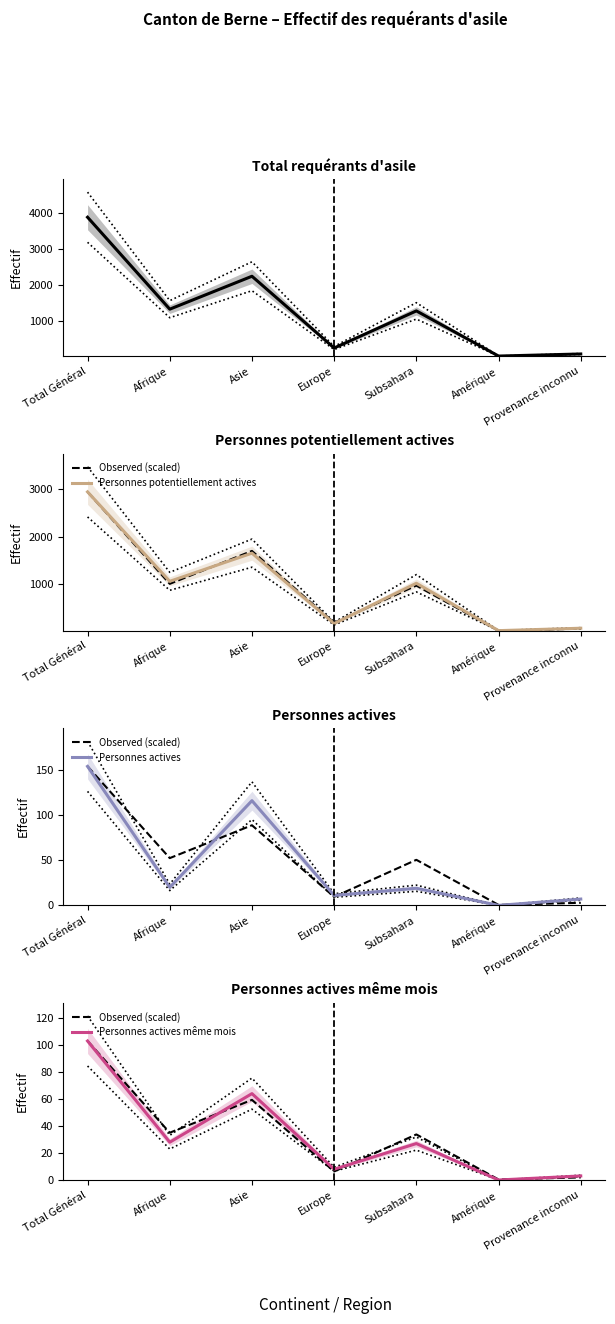

What is the spread (max minus min) of values at Asie?

2182.6